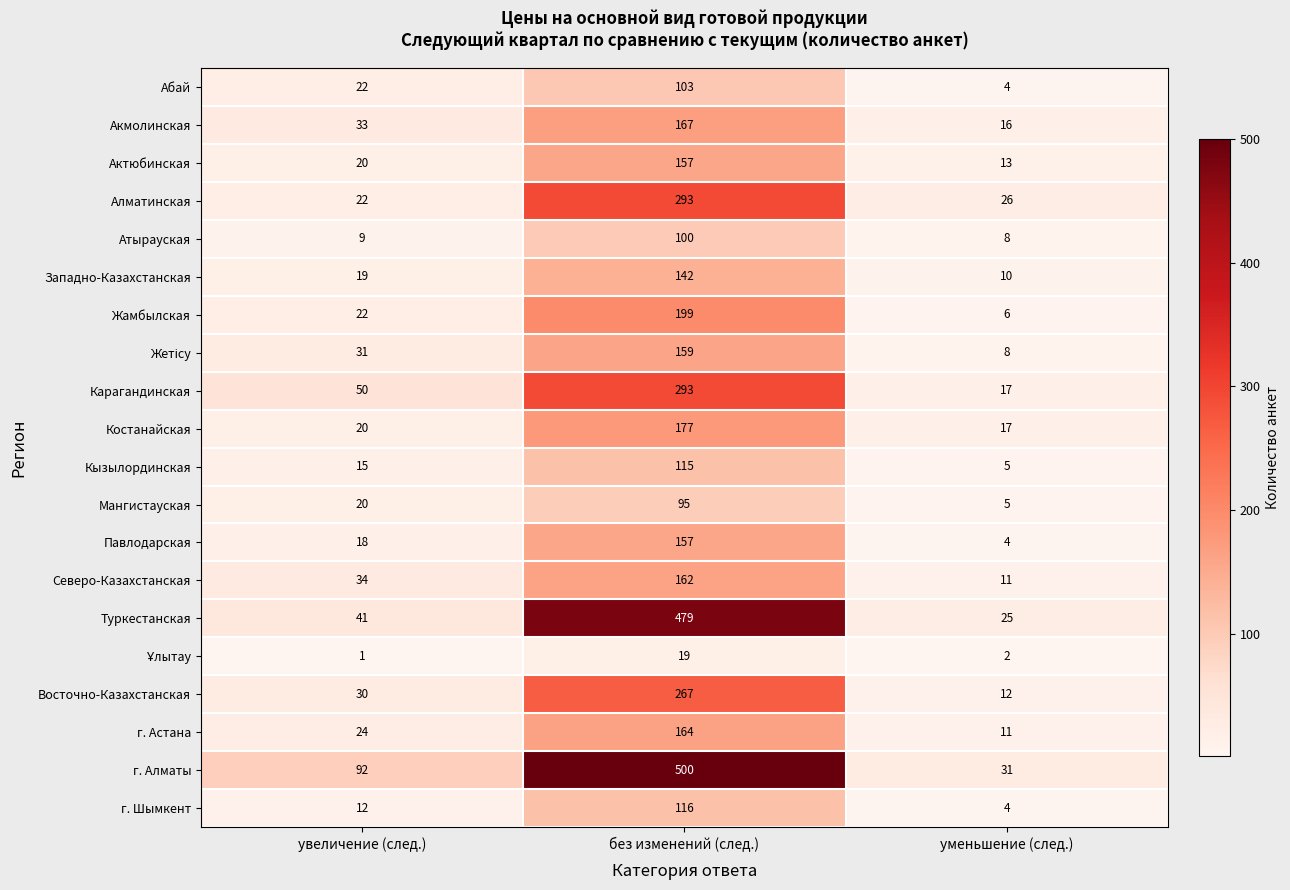

Is the value of Актюбинская at без изменений (след.) greater than the value of Мангистауская at без изменений (след.)?

Yes